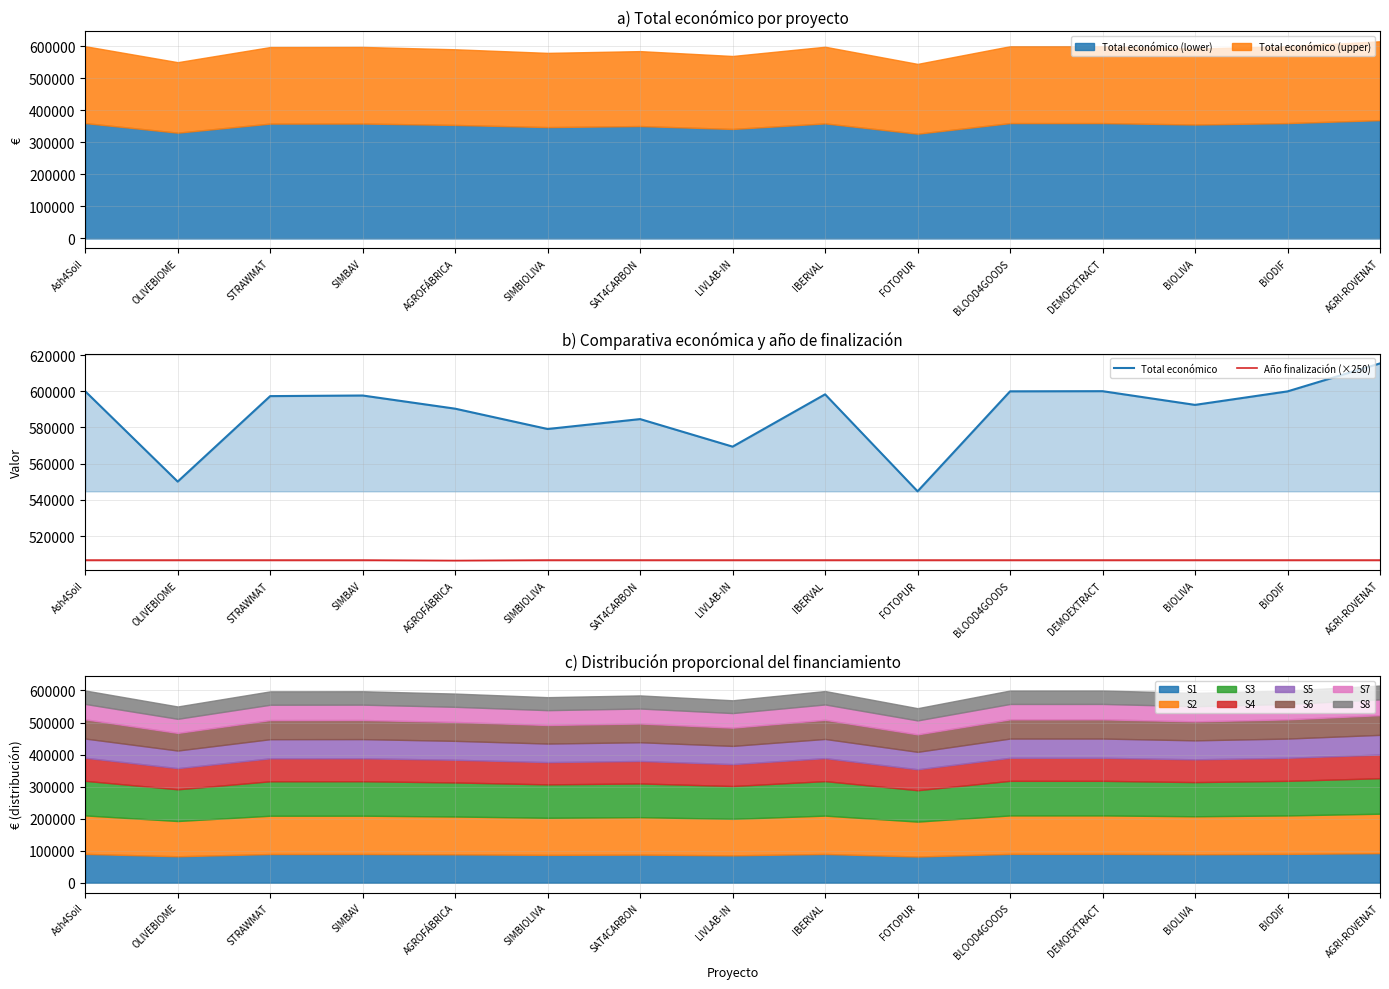

What position from the right is AGRI-ROVENAT?

1